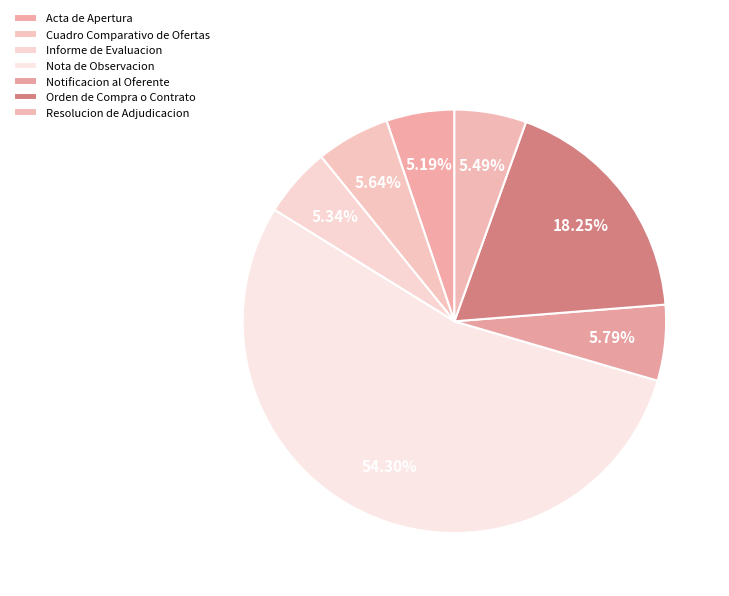

Rank the categories by value from highest to lowest.

Nota de Observacion, Orden de Compra o Contrato, Notificacion al Oferente, Cuadro Comparativo de Ofertas, Resolucion de Adjudicacion, Informe de Evaluacion, Acta de Apertura